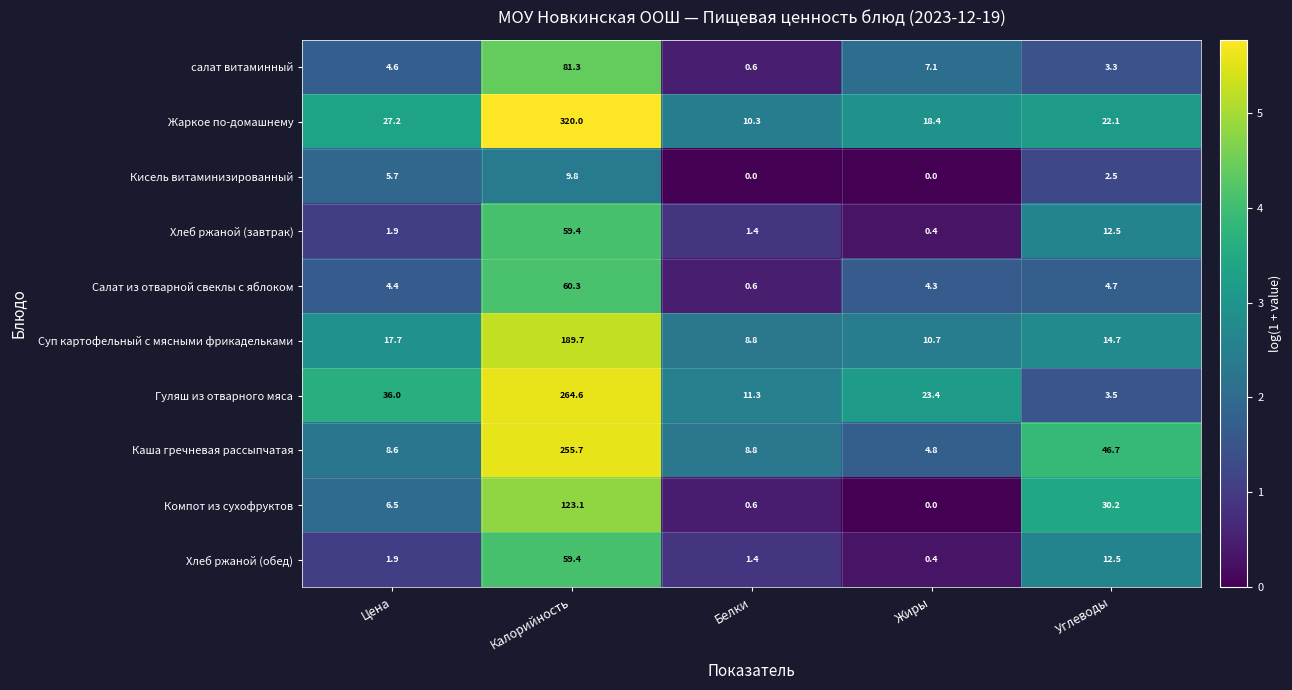

Is the value of Кисель витаминизированный at Углеводы greater than the value of салат витаминный at Углеводы?

No